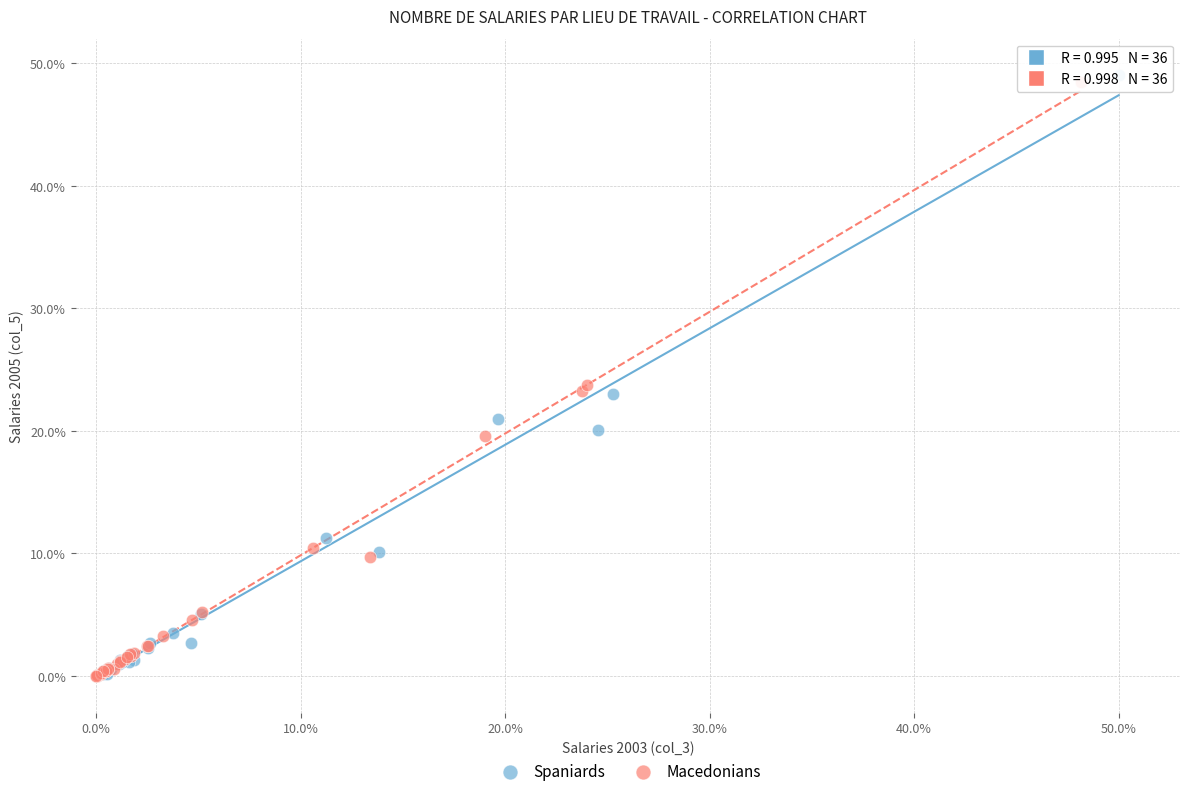

Which series has the widest spread of Y values?

Spaniards